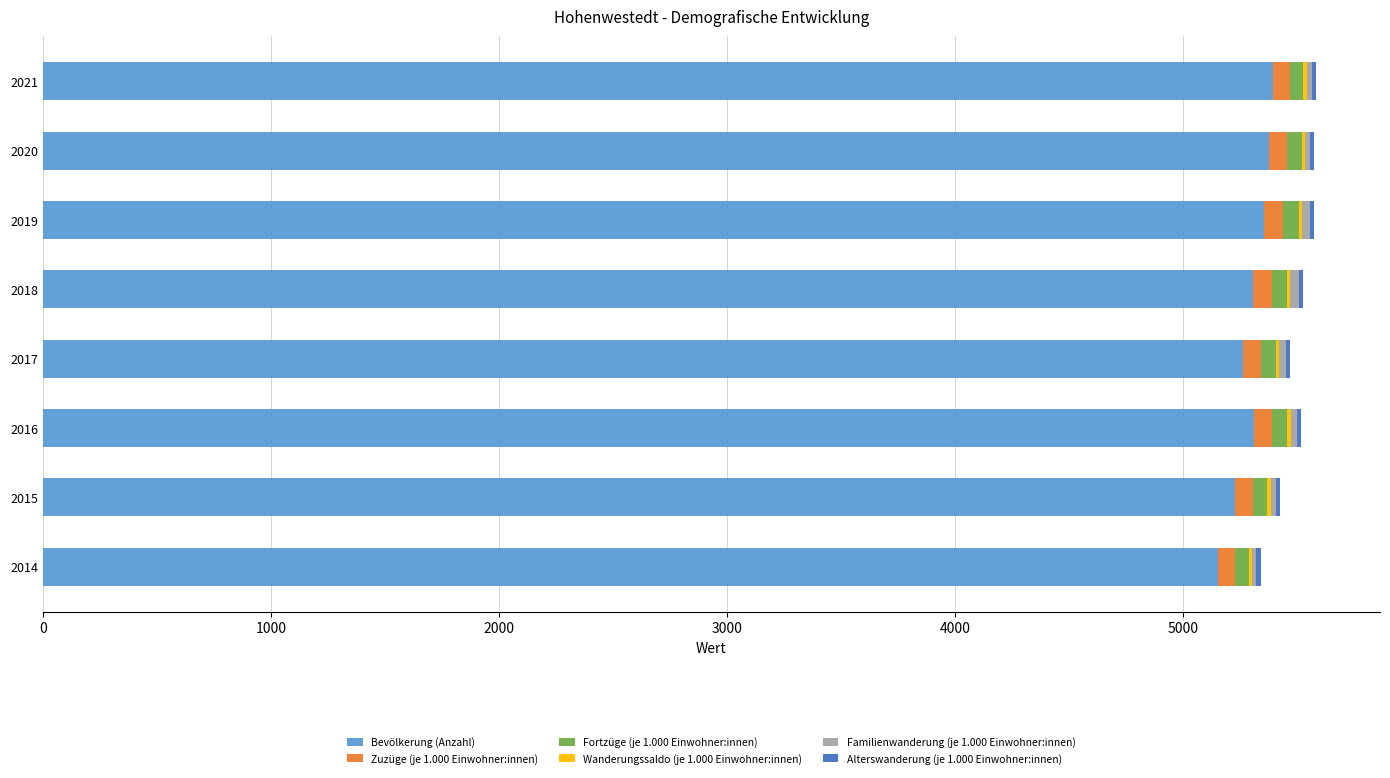

What is the maximum value for Bevölkerung (Anzahl)?

5393.0